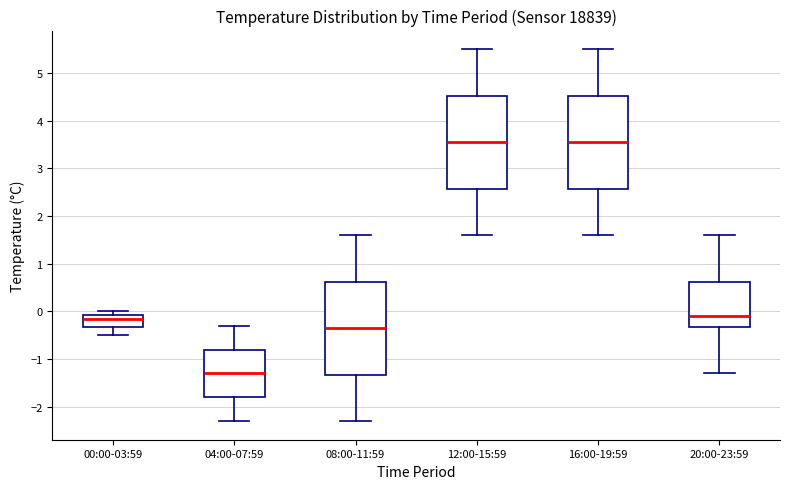

Reading left to right, read every box against the y-axis: the position of its median line, the range the box covers, and the ends of its whiskers. The values are not printed on the chart, so give them approximately, as read against the axis.

00:00-03:59: median -0.1 (just below the box's upper edge), box -0.3 to -0.1, whiskers -0.5 to 0.0
04:00-07:59: median -1.3, box -1.8 to -0.8, whiskers -2.3 to -0.3
08:00-11:59: median -0.3, box -1.3 to 0.6, whiskers -2.3 to 1.6
12:00-15:59: median 3.6, box 2.6 to 4.5, whiskers 1.6 to 5.5
16:00-19:59: median 3.6, box 2.6 to 4.5, whiskers 1.6 to 5.5
20:00-23:59: median -0.1, box -0.3 to 0.6, whiskers -1.3 to 1.6